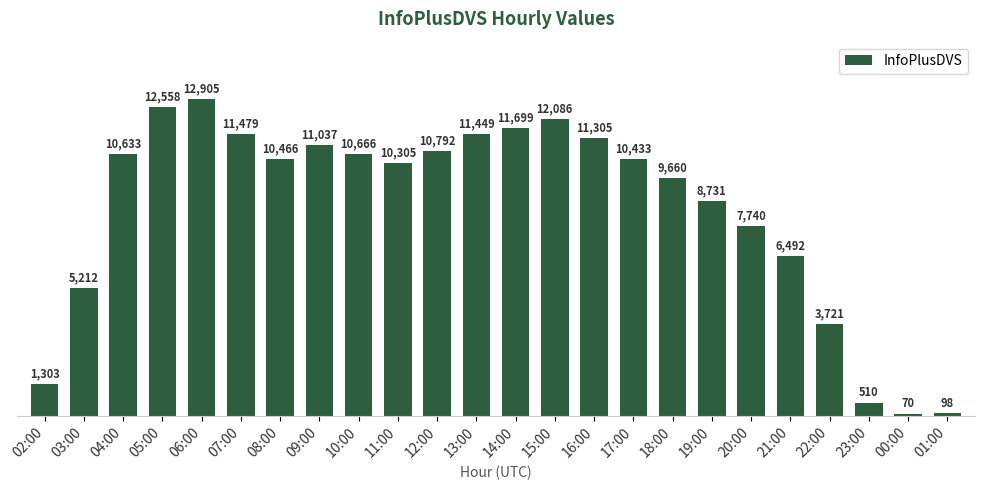

What is the difference between the second highest and second lowest values?

12460